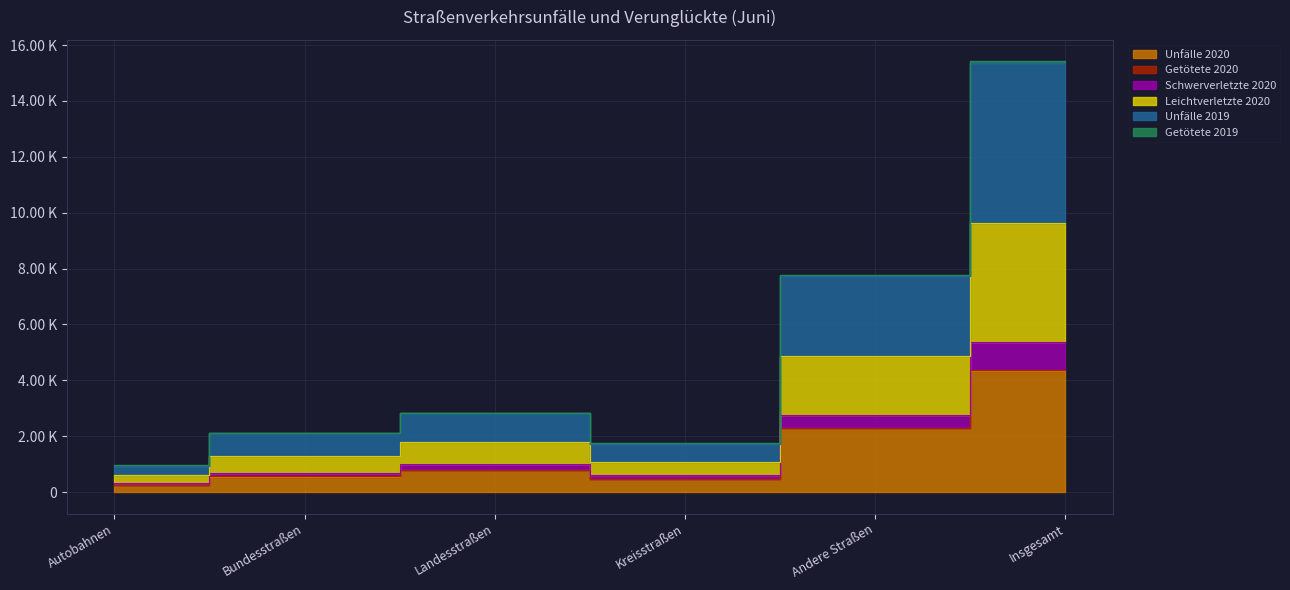

Is it true that Unfälle 2019 equals 1351 at Landesstraßen?

False